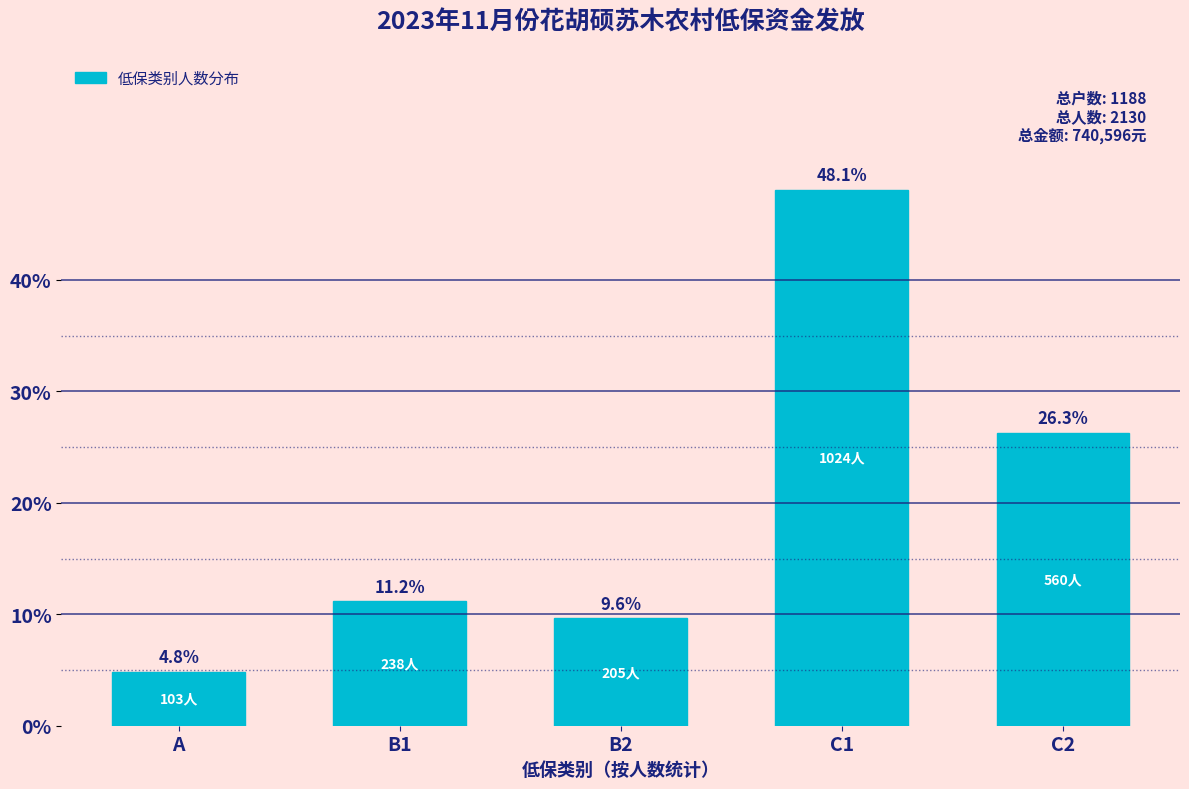

Reading left to right, list all the values displayed in this chart.

A=4.8	B1=11.2	B2=9.6	C1=48.1	C2=26.3